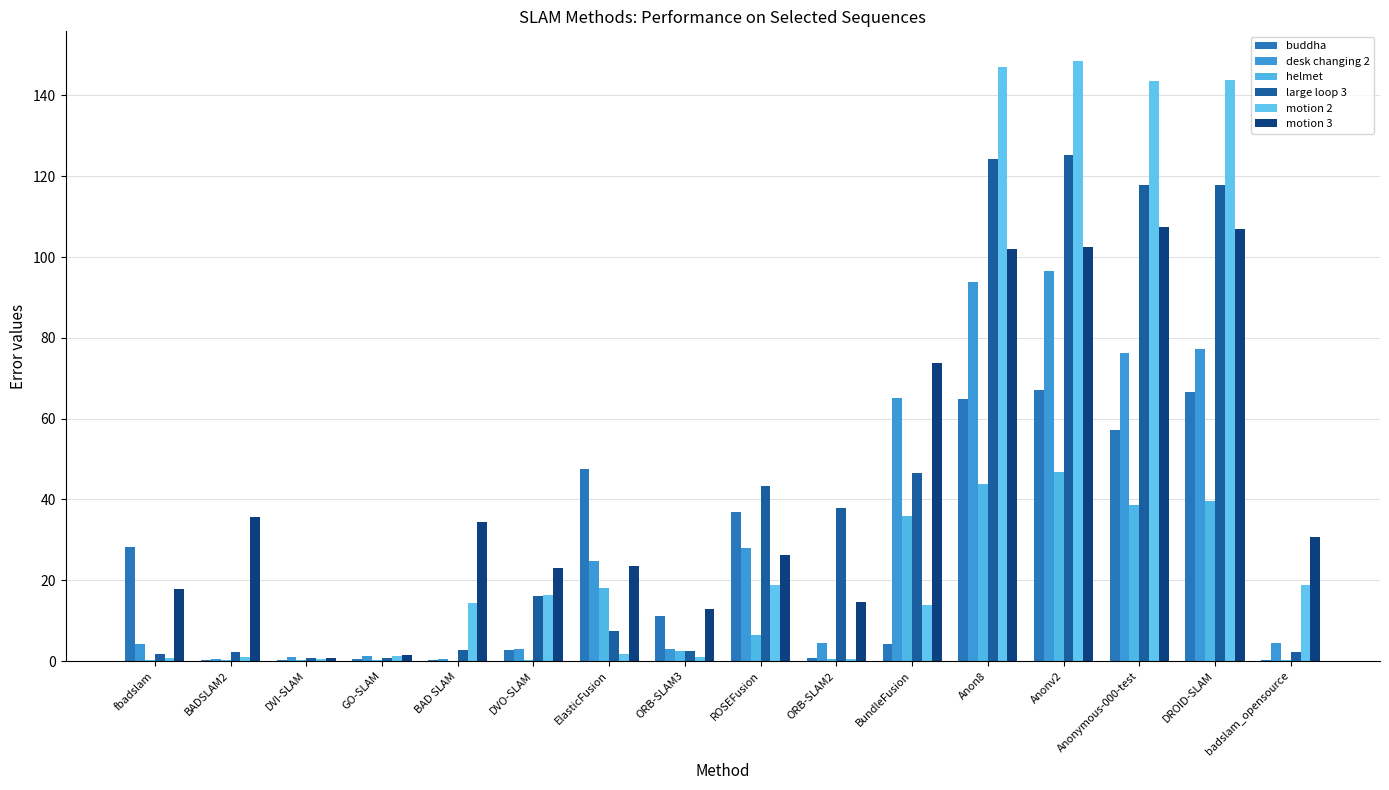

At which category is the sum across all series the highest?

Anonv2